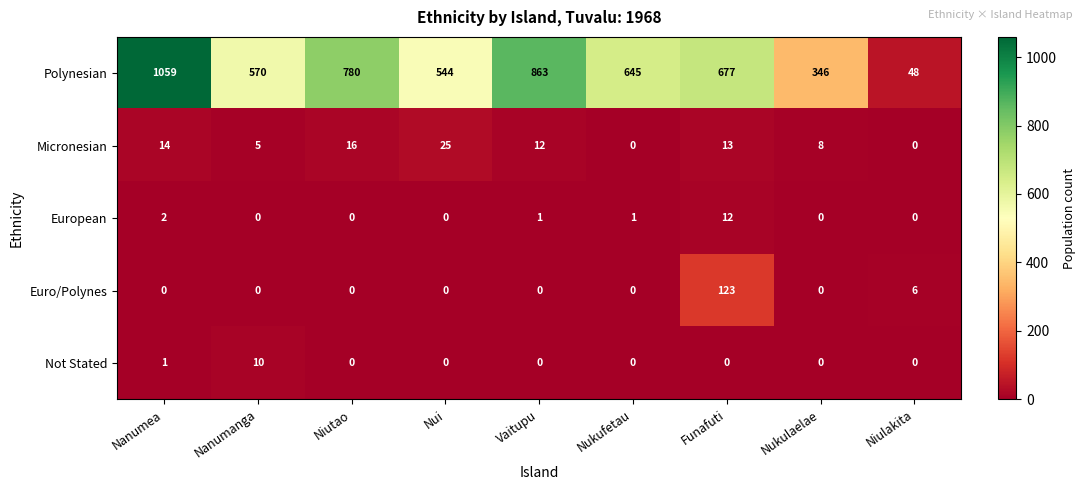

True or false: European has a value of 17 at Funafuti.

False